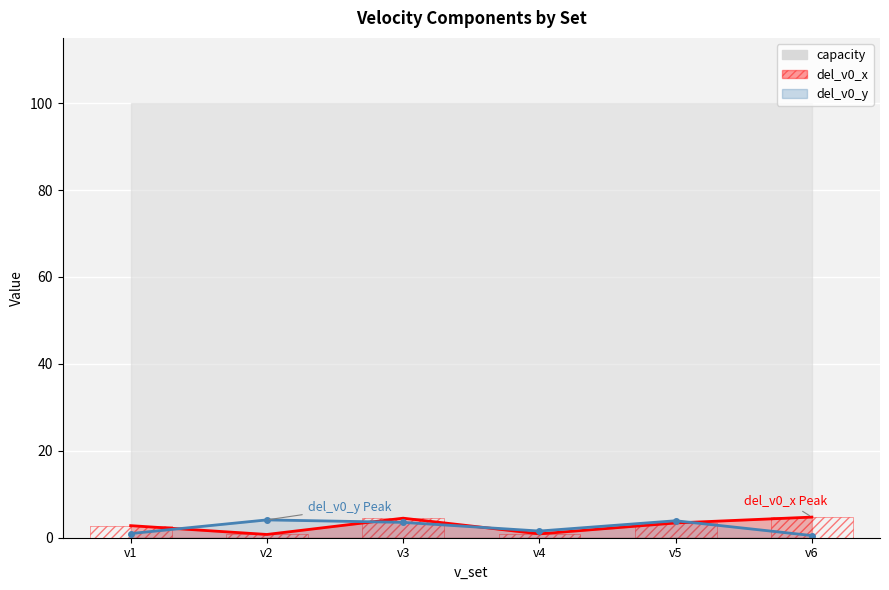

List the series in order of their peak value, highest first.

del_v0_x, del_v0_y